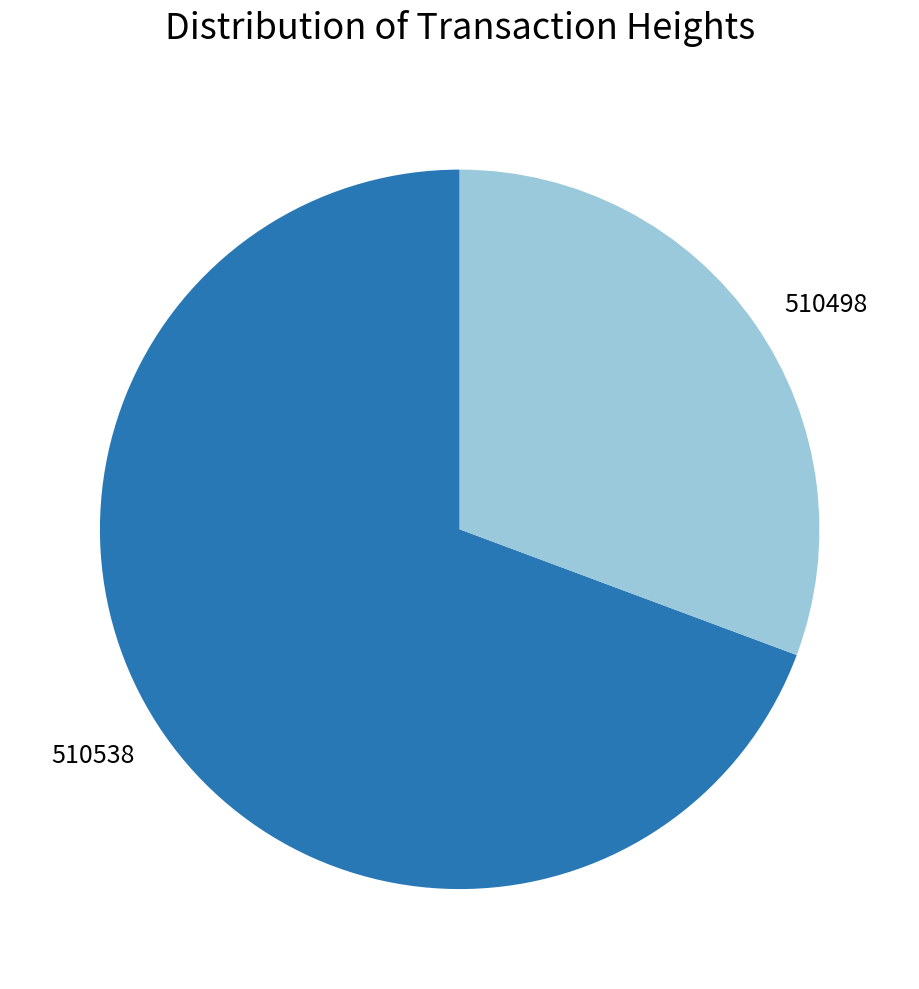

Is it true that 510538 is 69% of the pie?

True